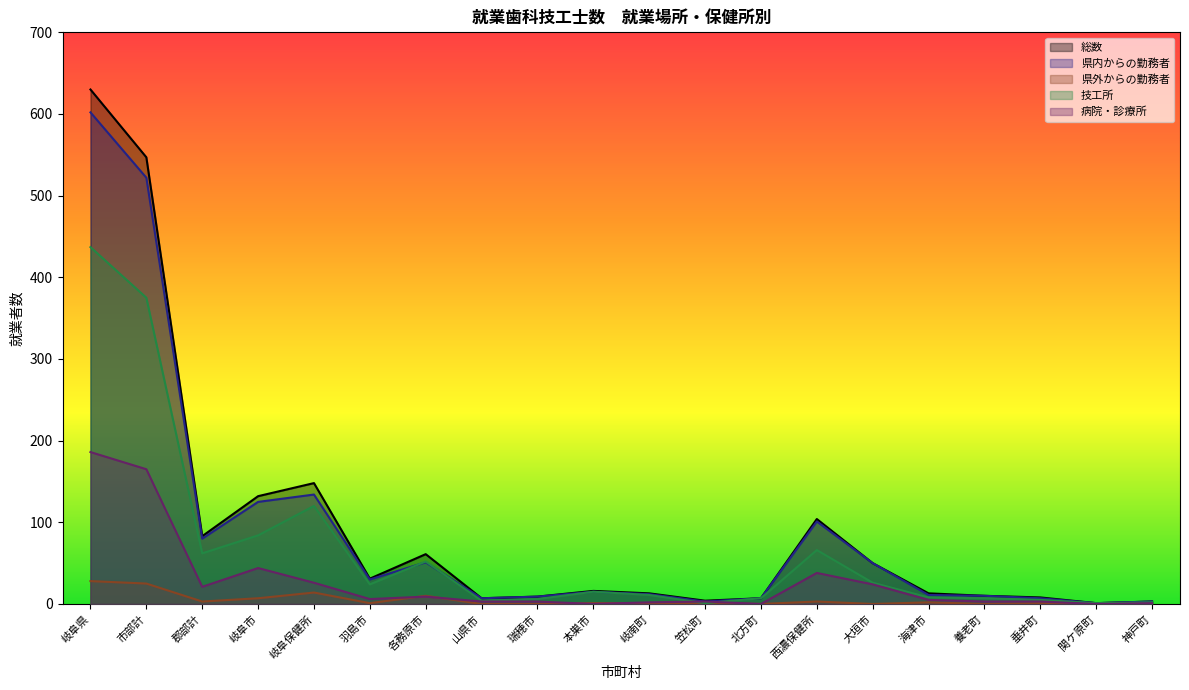

At which category is the sum across all series the highest?

岐阜県